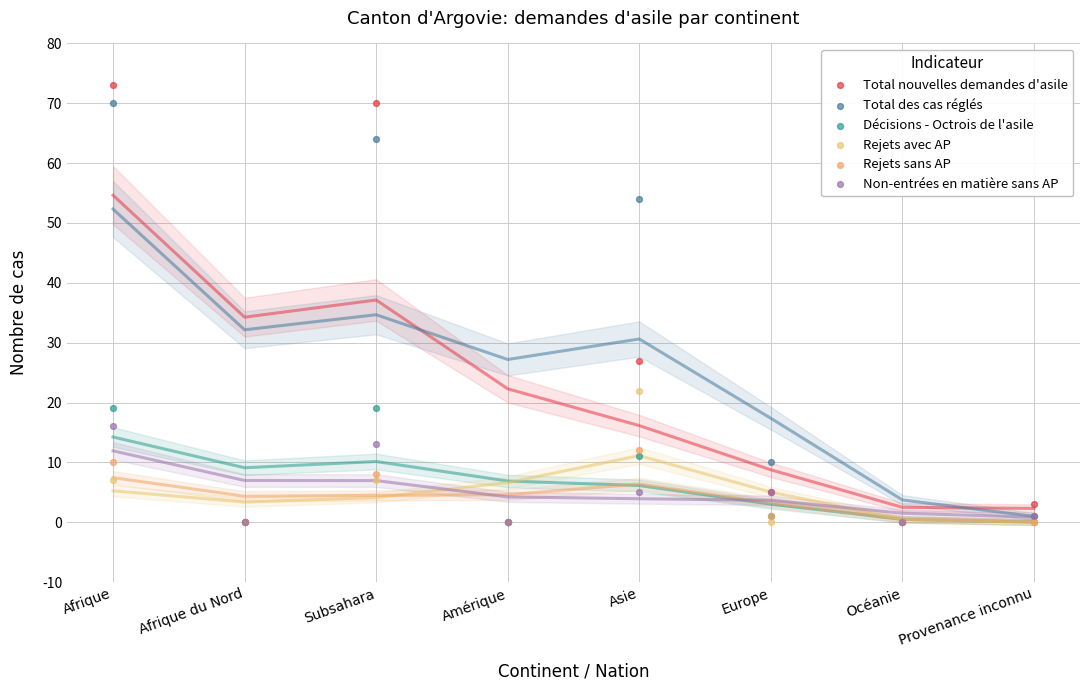

Across all series, what Y value is closest to 36?

27